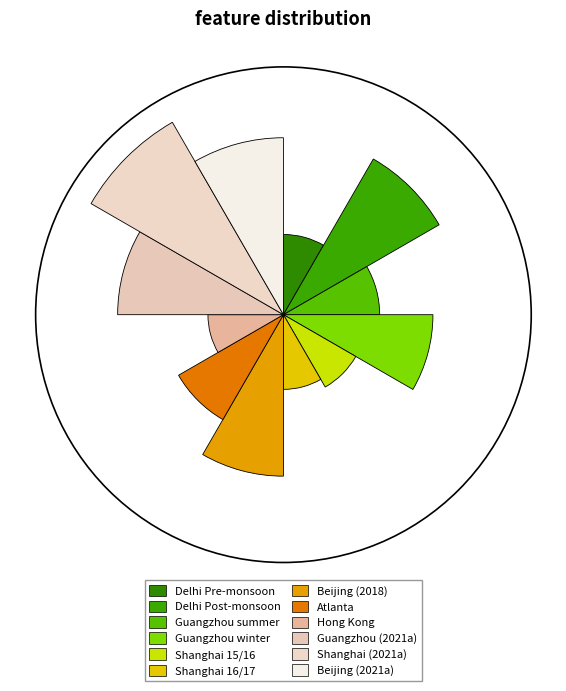

Which has a higher value, Guangzhou (2021a) or Guangzhou summer?

Guangzhou (2021a)